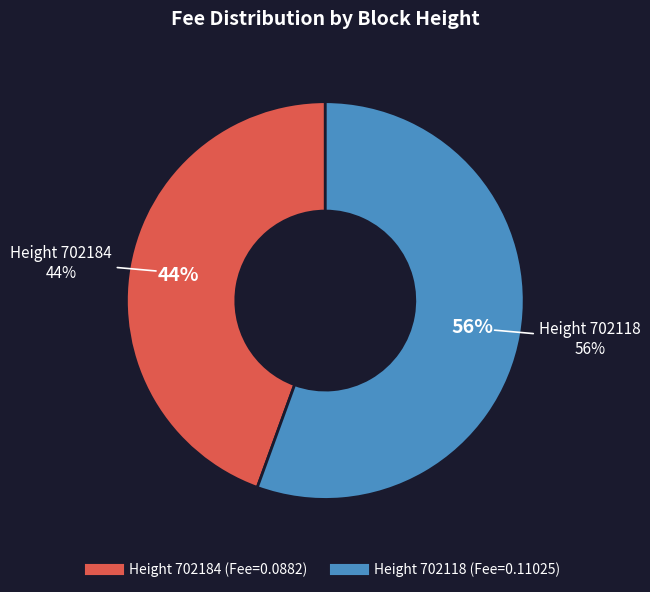

To the nearest percent, what portion does 702118 represent?

56%